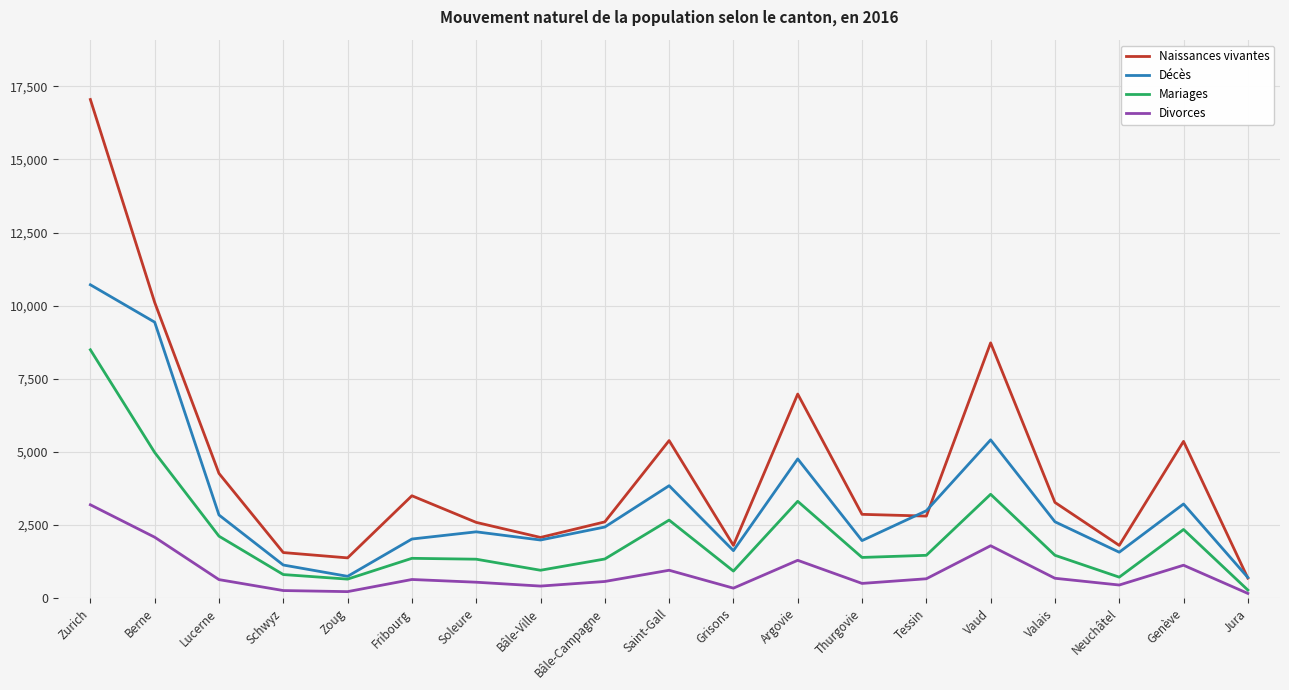

What is the spread (max minus min) of values at Zurich?

13858